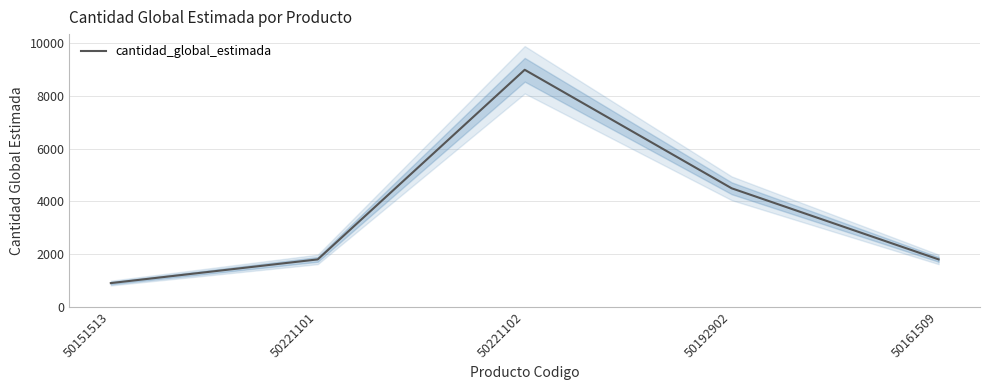

Between 50151513 and 50192902, which is larger?

50192902